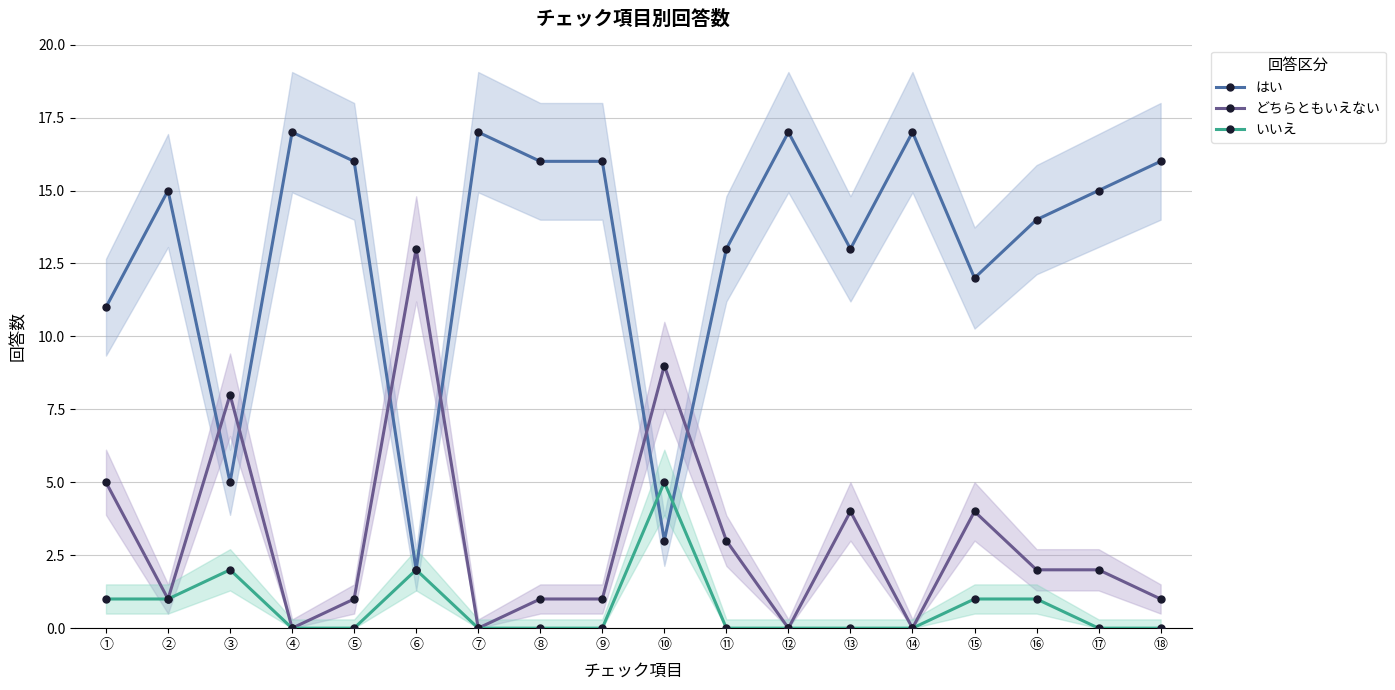

What is the average value of the どちらともいえない series?

3